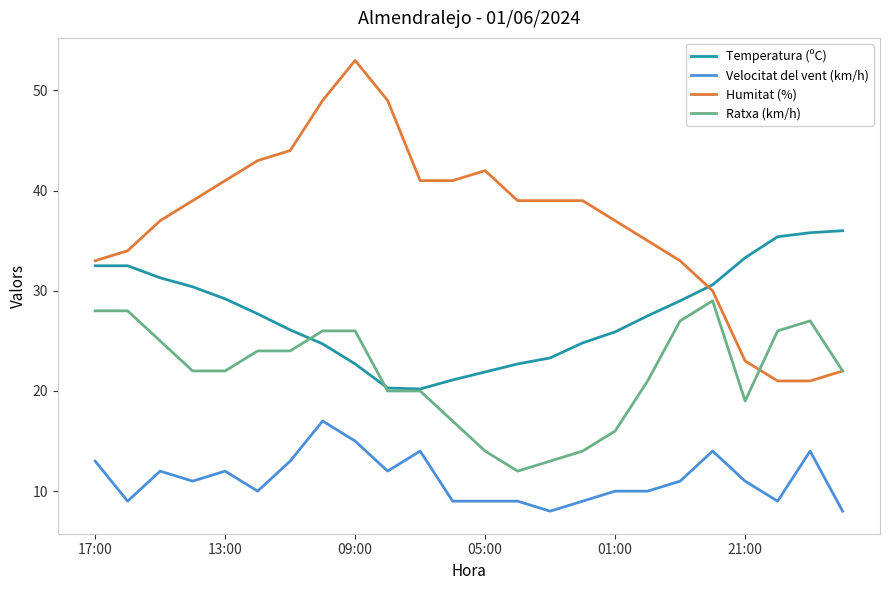

What is the lowest value of the Ratxa (km/h) series?

12.0